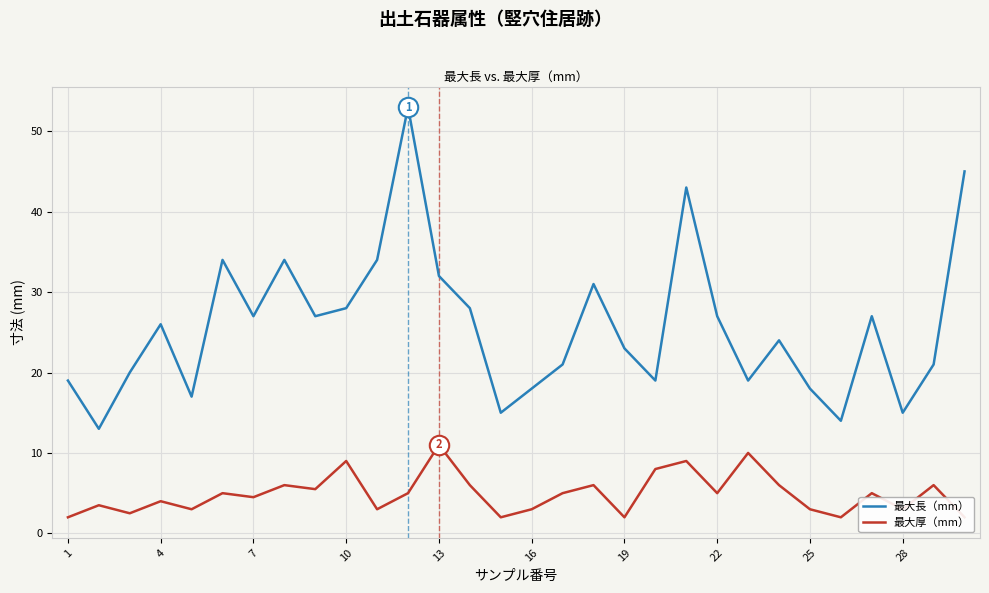

The value of 最大長（mm） at 10 is 19. True or false?

False